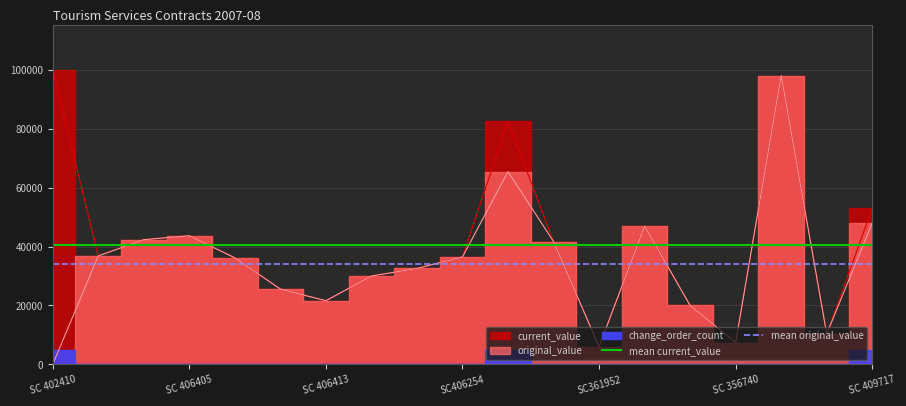

What is the value of the mean original_value point at the 2nd from the left?

34153.0